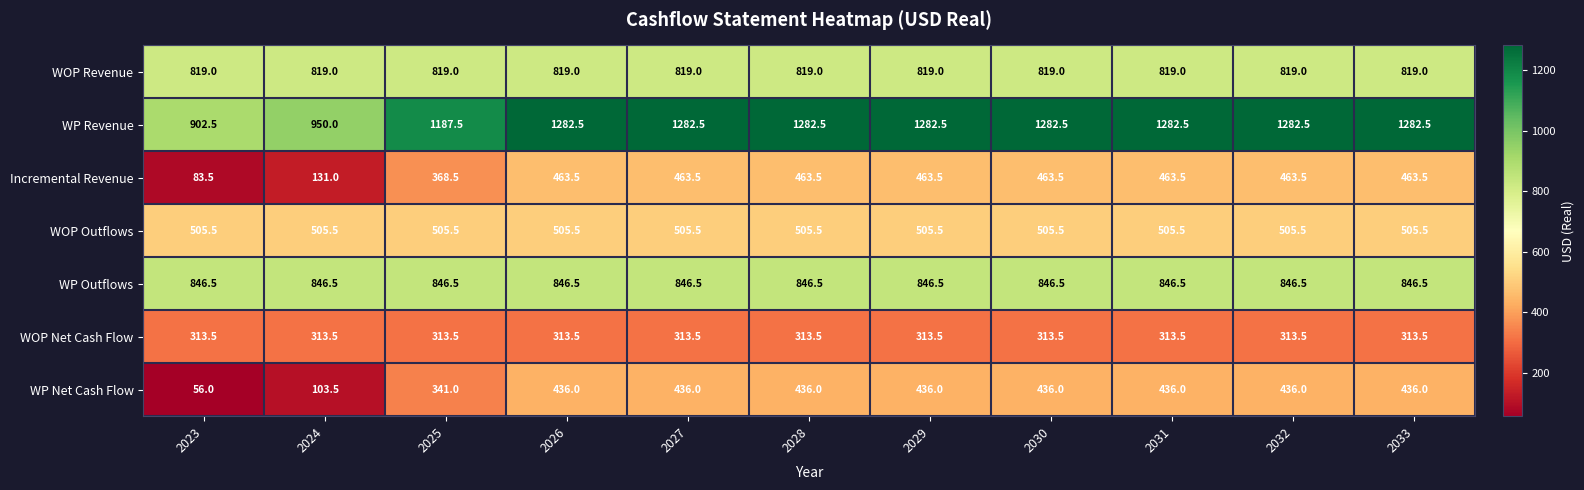

At how many categories does at least one series exceed 537?

11